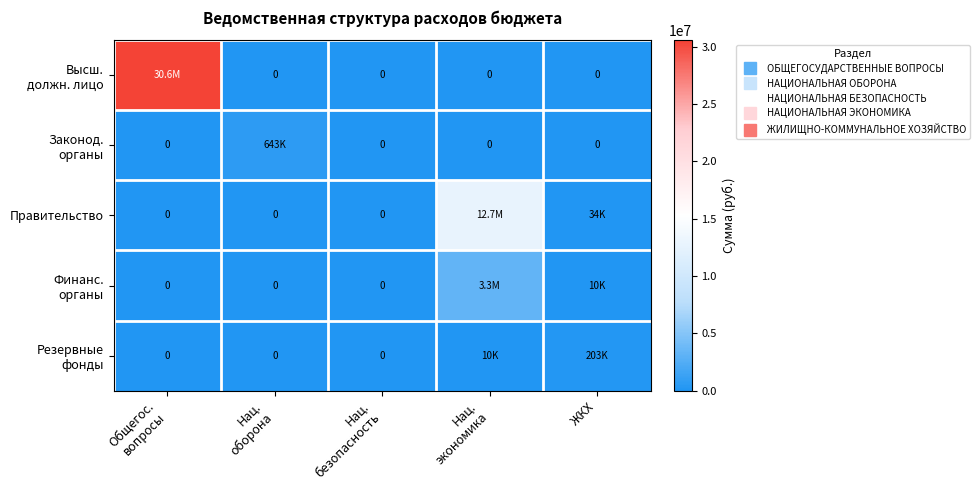

Which series changed the most between Нац. оборона and Нац. экономика?

Правительство